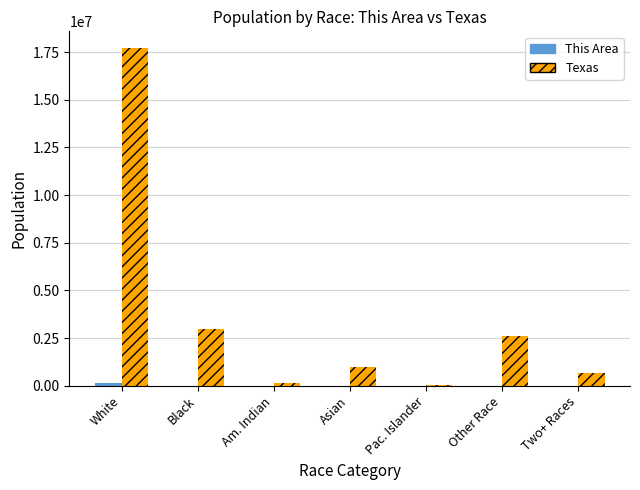

At which label does Texas first exceed 964596?

White